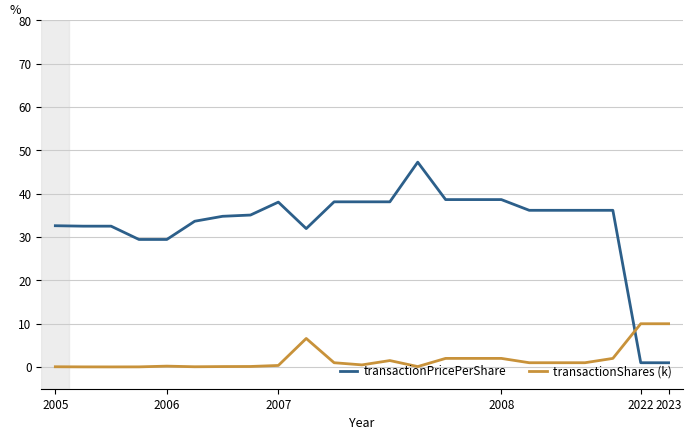

At how many categories does at least one series exceed 20?

21